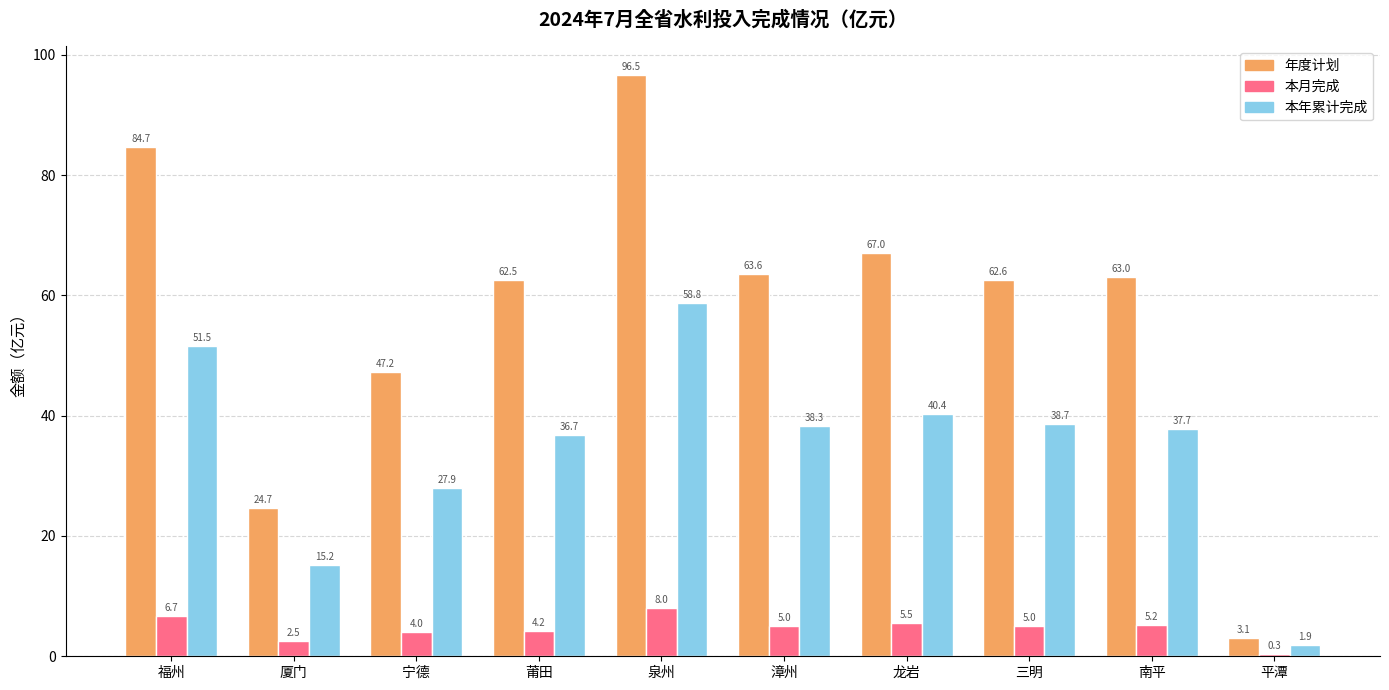

What is the difference between the 本年累计完成 values at 平潭 and 三明?

36.8